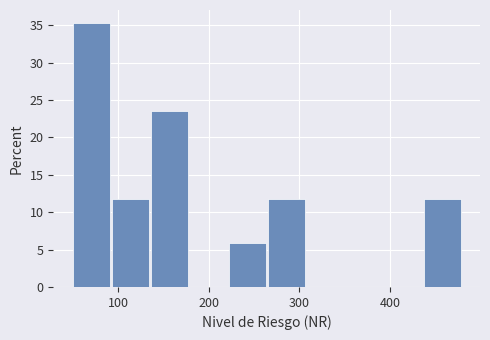

Reading left to right, transcribe this chart: for each bar, give the range it covers on the x-axis and its height. Neither the bar edges nor the heights are printed on the chart, so give them approximately, as read against the axes.

50 to 93: 35.5
93 to 136: 12.0
136 to 179: 23.5
179 to 222: 0
222 to 265: 6.0
265 to 308: 12.0
308 to 351: 0
351 to 394: 0
394 to 437: 0
437 to 480: 12.0